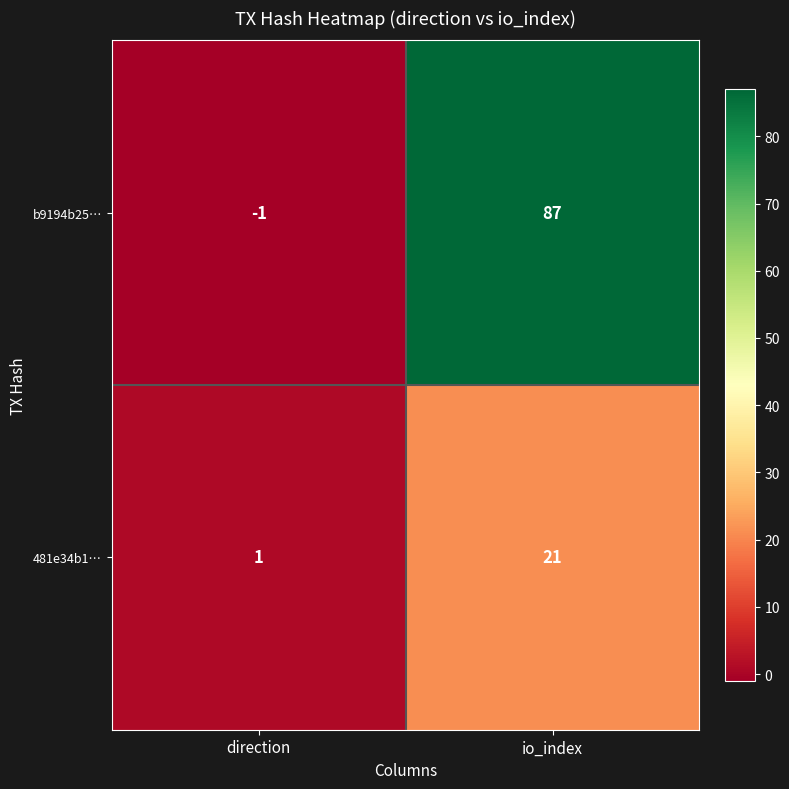

True or false: 481e34b1… has a value of 32 at io_index.

False